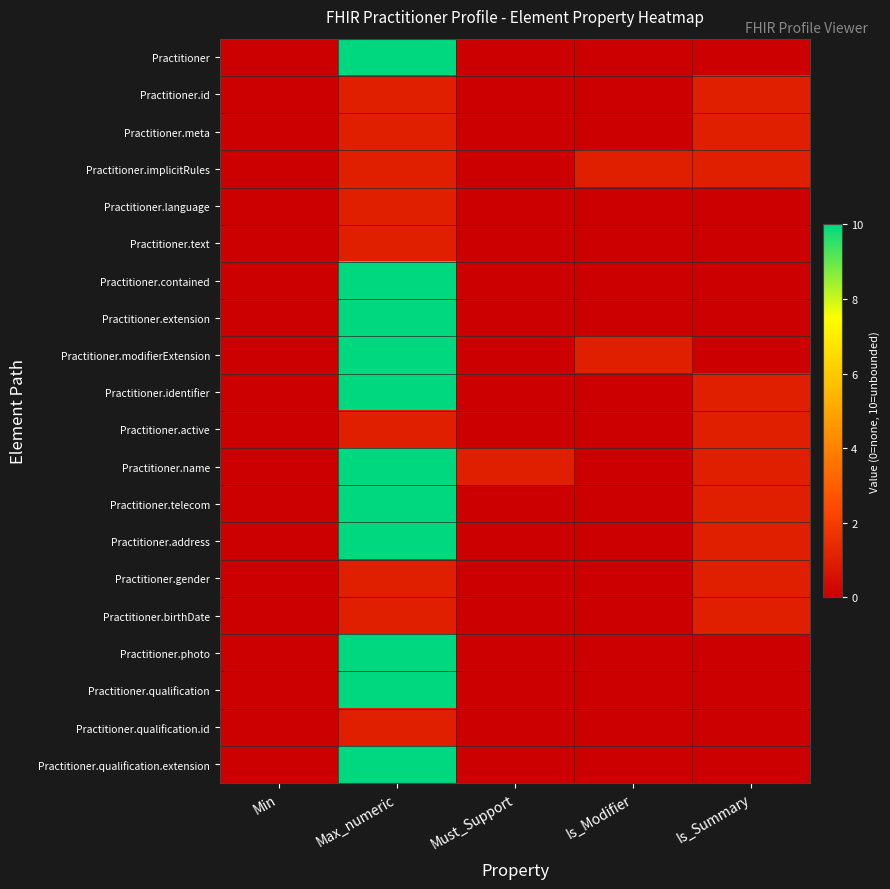

Reading left to right, what are all the values shown in this chart?

Practitioner: Min=0	Max_numeric=10	Must_Support=0	Is_Modifier=0	Is_Summary=0
Practitioner.id: Min=0	Max_numeric=1	Must_Support=0	Is_Modifier=0	Is_Summary=1
Practitioner.meta: Min=0	Max_numeric=1	Must_Support=0	Is_Modifier=0	Is_Summary=1
Practitioner.implicitRules: Min=0	Max_numeric=1	Must_Support=0	Is_Modifier=1	Is_Summary=1
Practitioner.language: Min=0	Max_numeric=1	Must_Support=0	Is_Modifier=0	Is_Summary=0
Practitioner.text: Min=0	Max_numeric=1	Must_Support=0	Is_Modifier=0	Is_Summary=0
Practitioner.contained: Min=0	Max_numeric=10	Must_Support=0	Is_Modifier=0	Is_Summary=0
Practitioner.extension: Min=0	Max_numeric=10	Must_Support=0	Is_Modifier=0	Is_Summary=0
Practitioner.modifierExtension: Min=0	Max_numeric=10	Must_Support=0	Is_Modifier=1	Is_Summary=0
Practitioner.identifier: Min=0	Max_numeric=10	Must_Support=0	Is_Modifier=0	Is_Summary=1
Practitioner.active: Min=0	Max_numeric=1	Must_Support=0	Is_Modifier=0	Is_Summary=1
Practitioner.name: Min=0	Max_numeric=10	Must_Support=1	Is_Modifier=0	Is_Summary=1
Practitioner.telecom: Min=0	Max_numeric=10	Must_Support=0	Is_Modifier=0	Is_Summary=1
Practitioner.address: Min=0	Max_numeric=10	Must_Support=0	Is_Modifier=0	Is_Summary=1
Practitioner.gender: Min=0	Max_numeric=1	Must_Support=0	Is_Modifier=0	Is_Summary=1
Practitioner.birthDate: Min=0	Max_numeric=1	Must_Support=0	Is_Modifier=0	Is_Summary=1
Practitioner.photo: Min=0	Max_numeric=10	Must_Support=0	Is_Modifier=0	Is_Summary=0
Practitioner.qualification: Min=0	Max_numeric=10	Must_Support=0	Is_Modifier=0	Is_Summary=0
Practitioner.qualification.id: Min=0	Max_numeric=1	Must_Support=0	Is_Modifier=0	Is_Summary=0
Practitioner.qualification.extension: Min=0	Max_numeric=10	Must_Support=0	Is_Modifier=0	Is_Summary=0